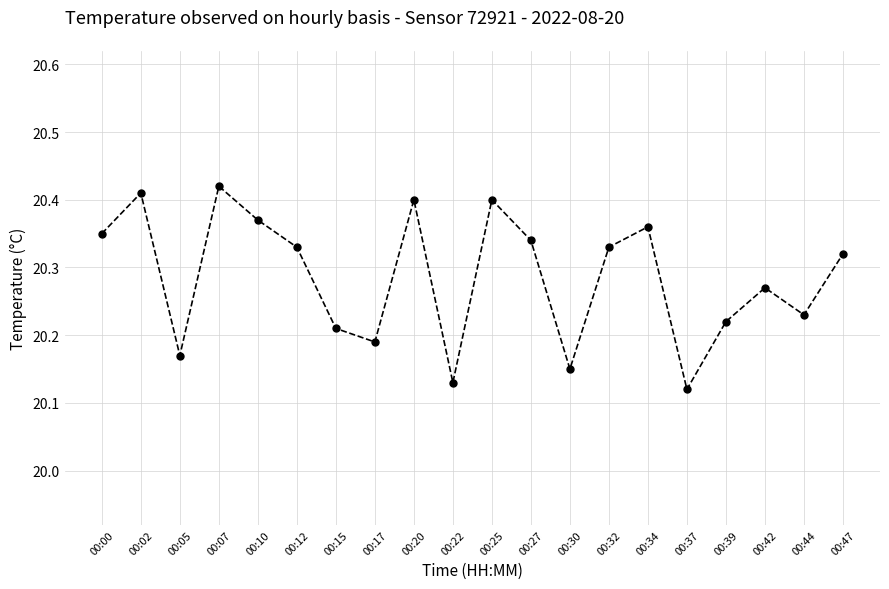

How many values are between 20 and 21?

20